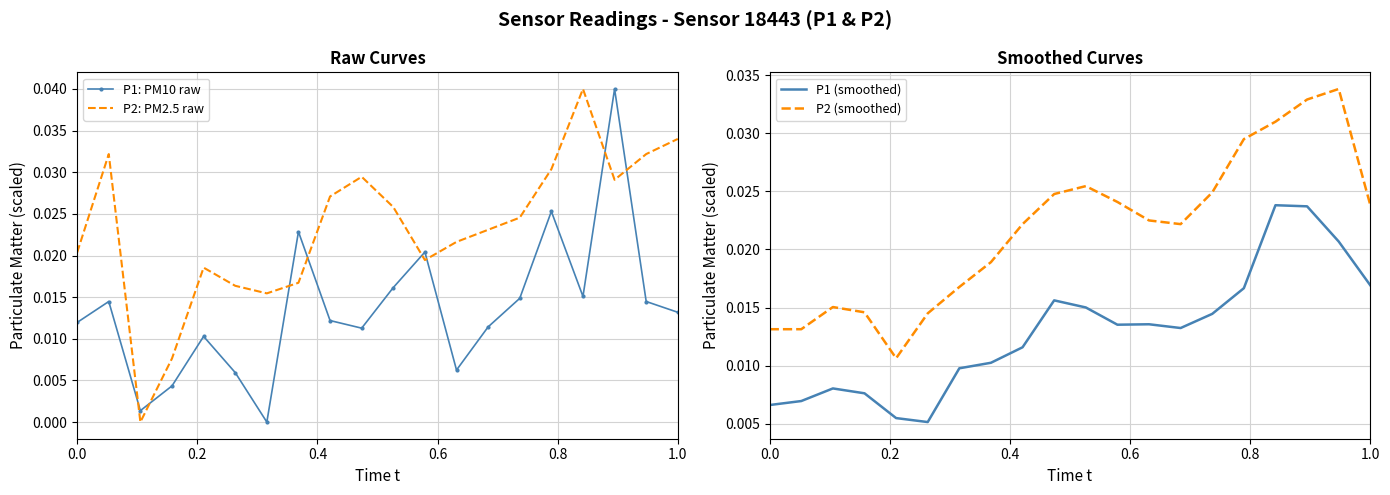

How many interior local peaks does the P1: PM10 raw series have?

6